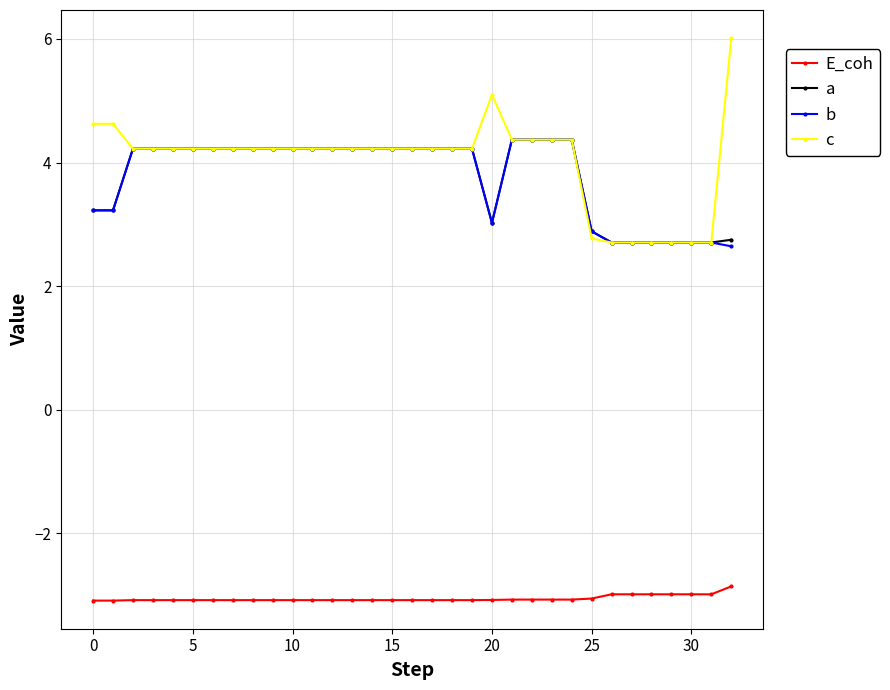

Which series has the widest spread of values?

c